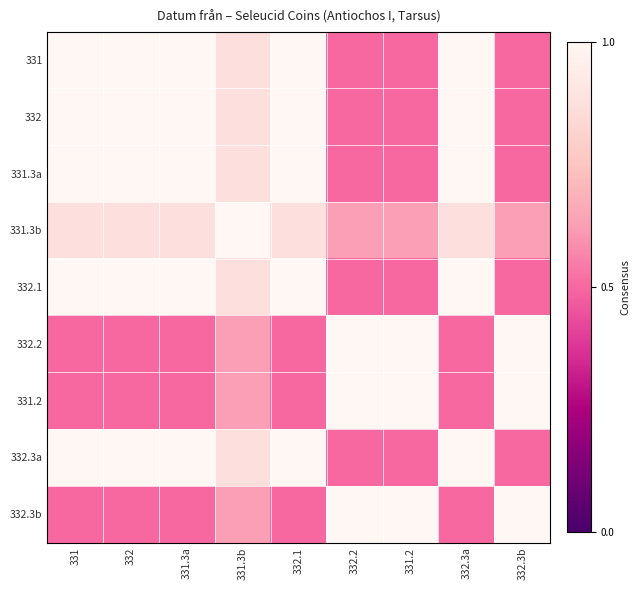

Which has a higher value, 331.3b or 331.2?

331.3b